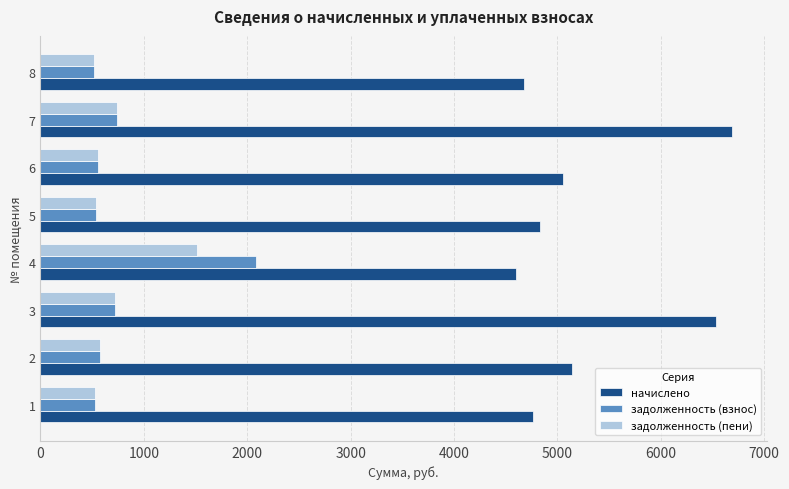

How many data points does each series have?

8